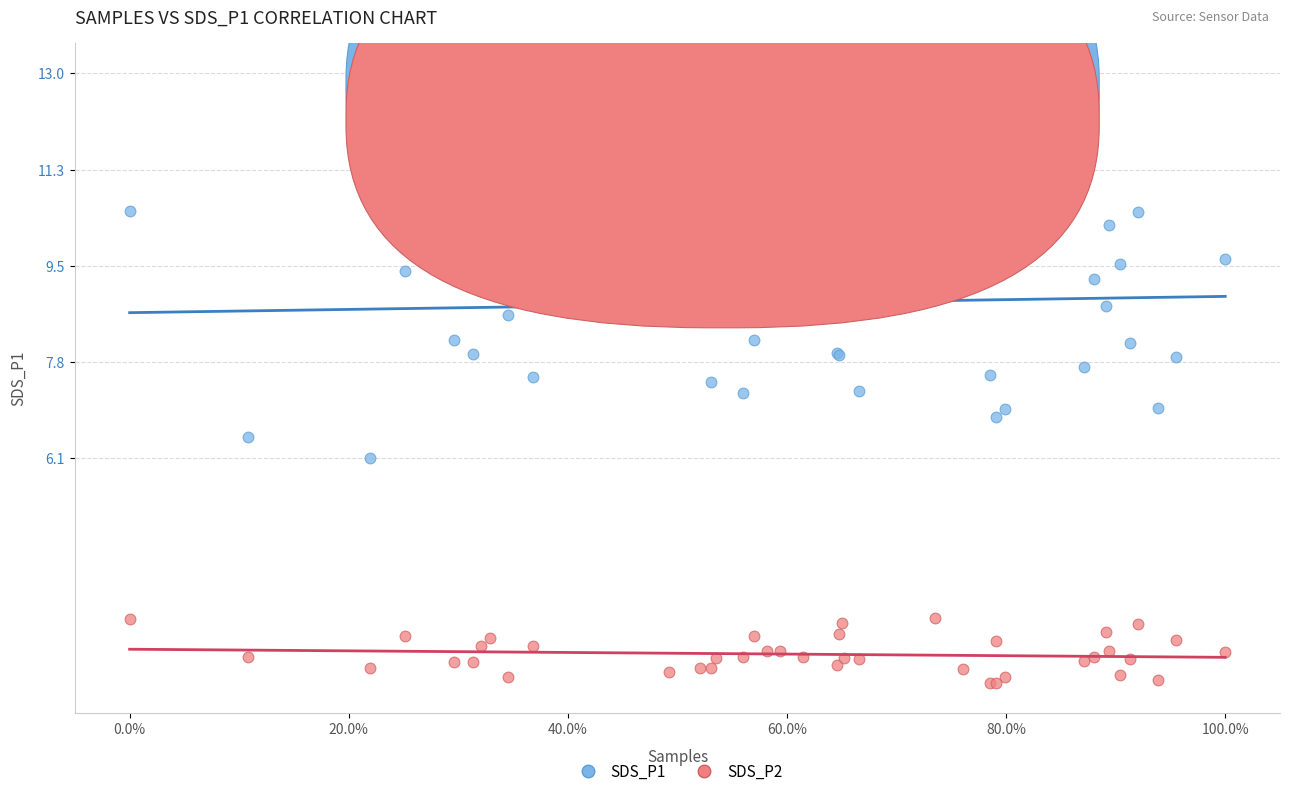

Which series contains the highest Y value?

SDS_P1